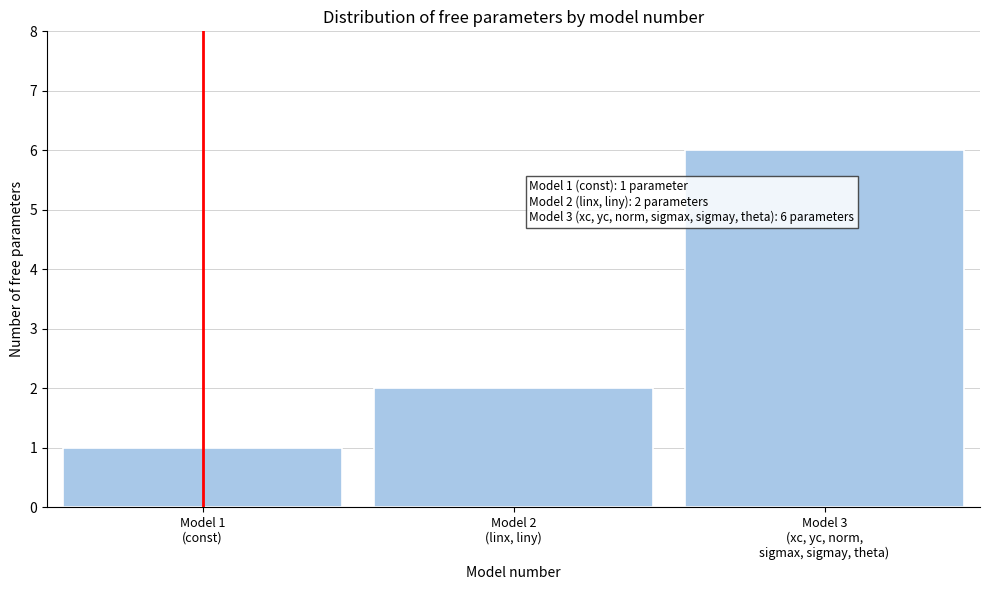

Reading right to left, what are all the values shown in this chart?

6	2	1